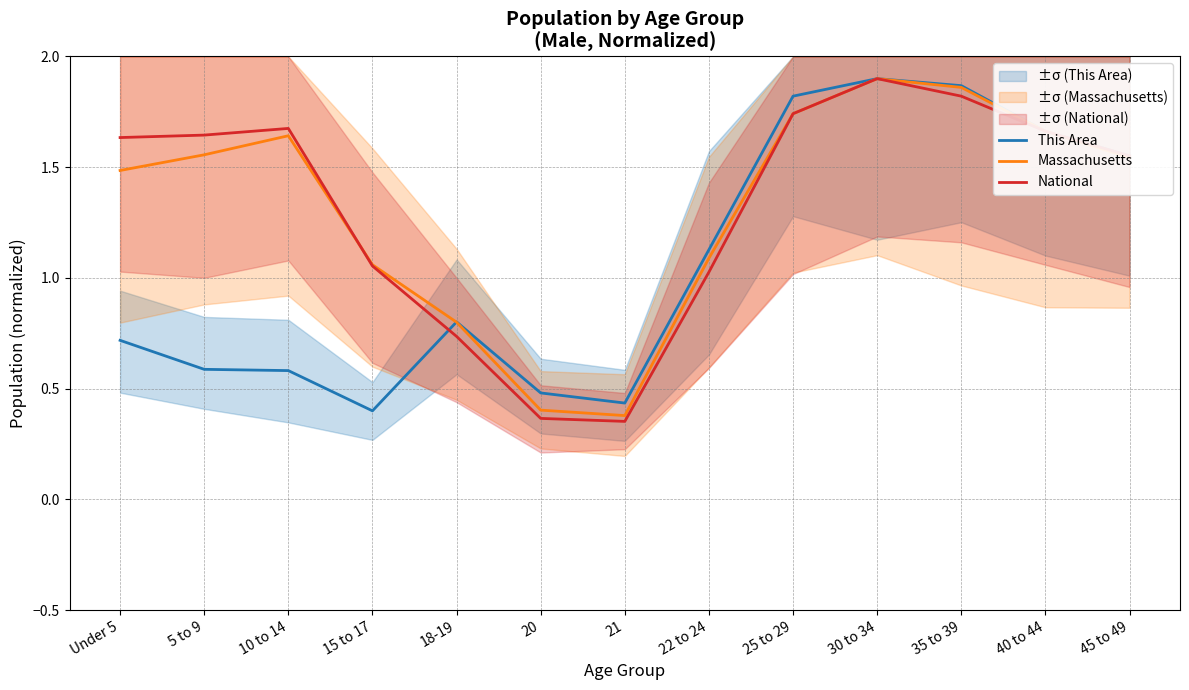

Where is the first local maximum for Massachusetts?

10 to 14